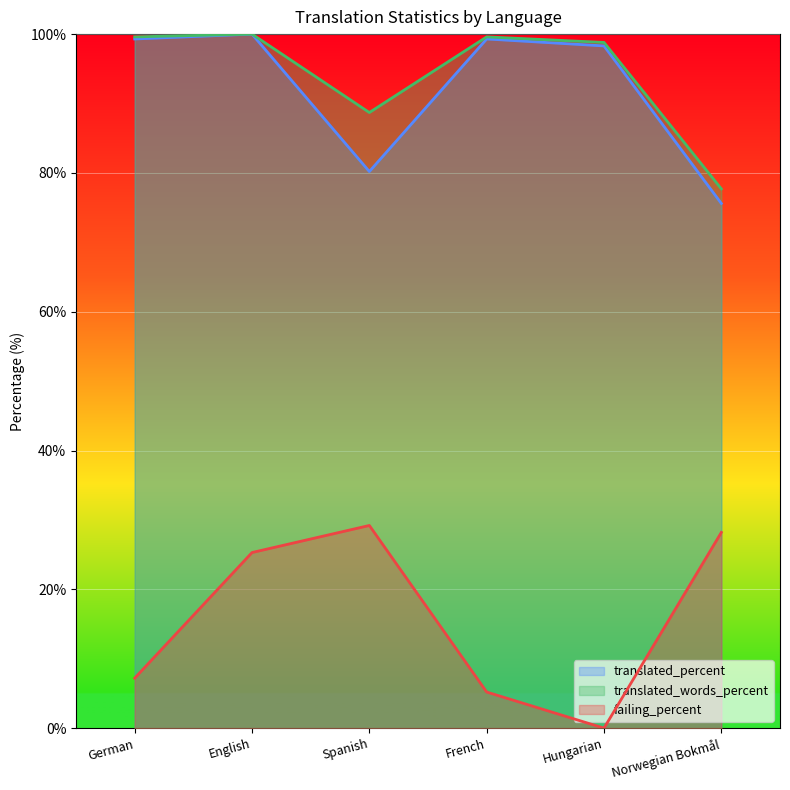

What is the spread (max minus min) of values at Hungarian?

98.8